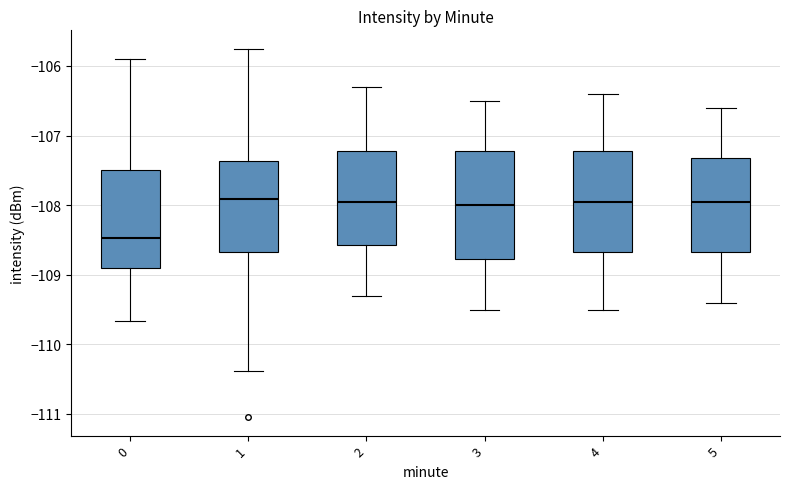

Which box has the lowest median line?

0